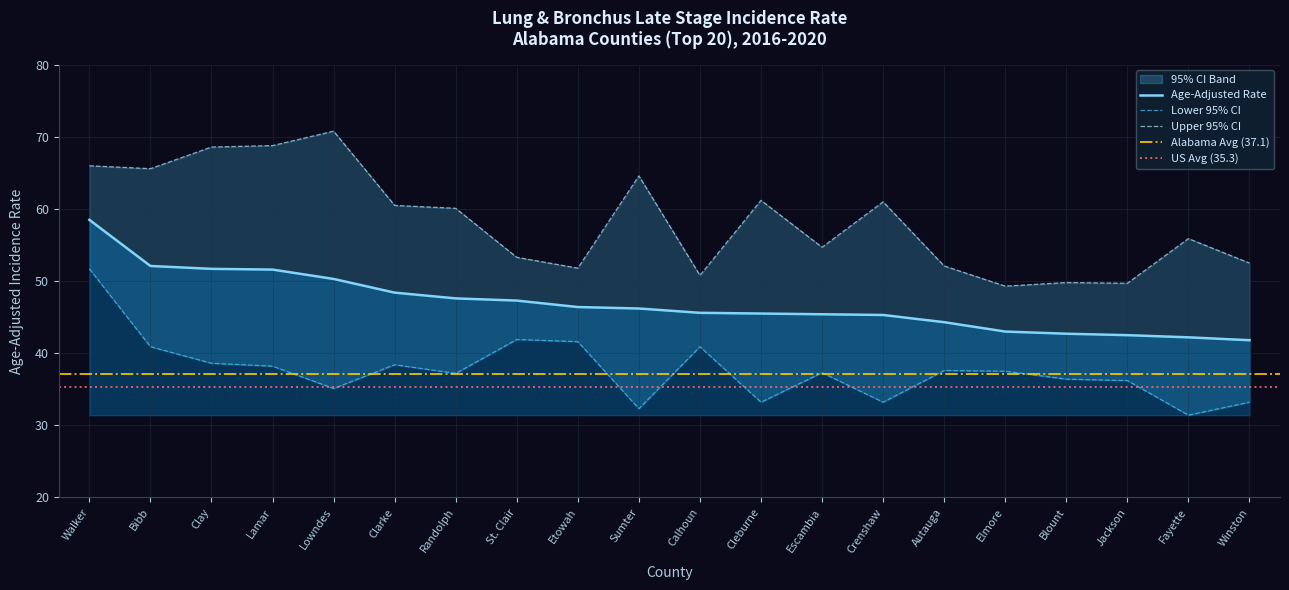

List the series in order of their peak value, highest first.

Upper 95% CI, Age-Adjusted Rate, Lower 95% CI